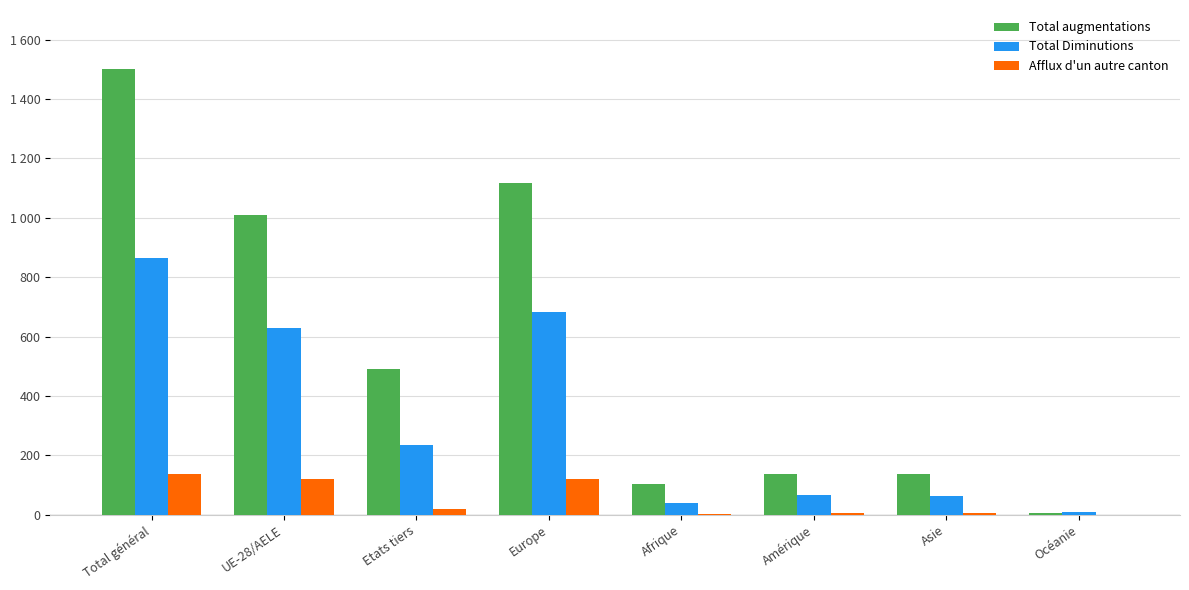

At which category is the sum across all series the highest?

Total général